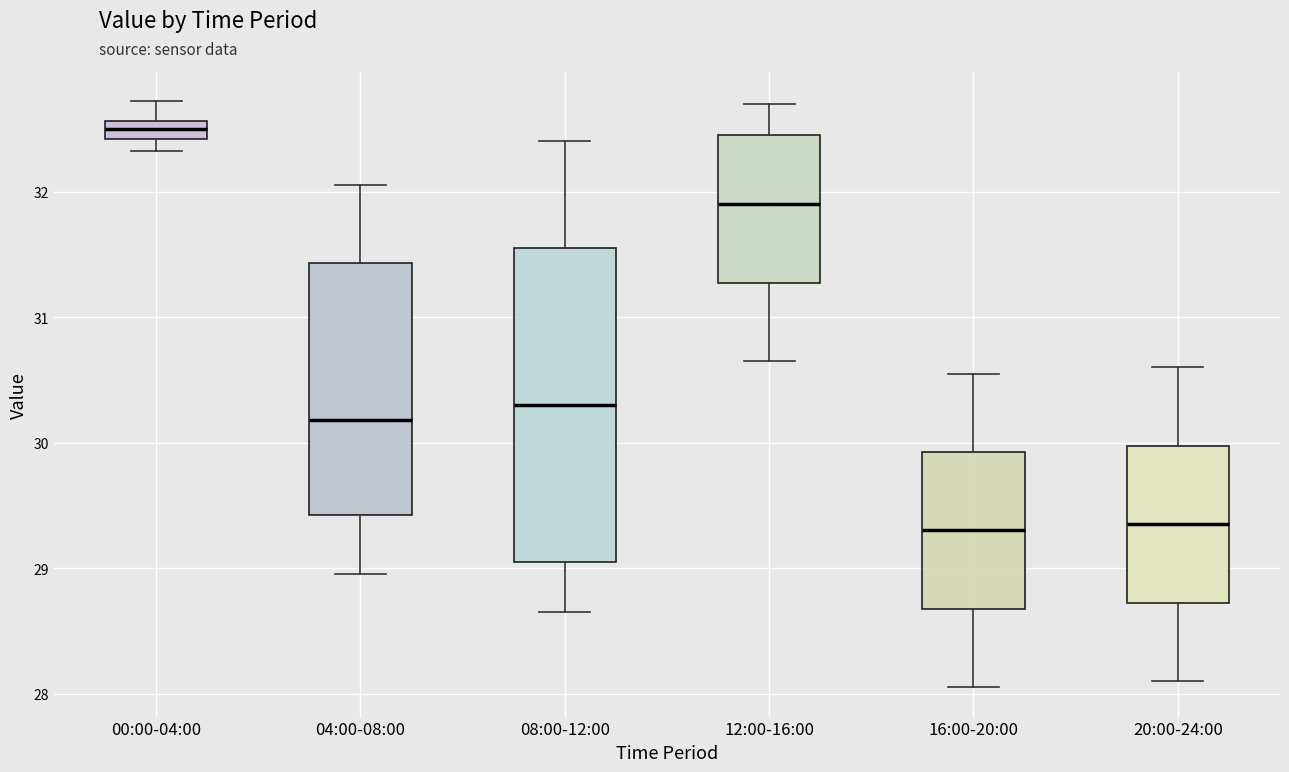

Where does the median line of the box for 04:00-08:00 sit on the y-axis? The values are not printed on the chart, so give them approximately, as read against the axis.

30.2